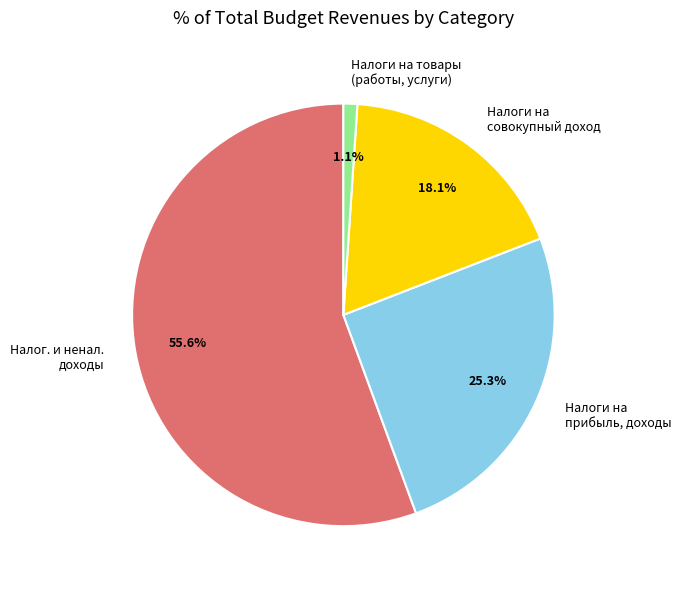

Rank the categories by value from highest to lowest.

Налог. и ненал. доходы, Налоги на прибыль, доходы, Налоги на совокупный доход, Налоги на товары (работы, услуги)